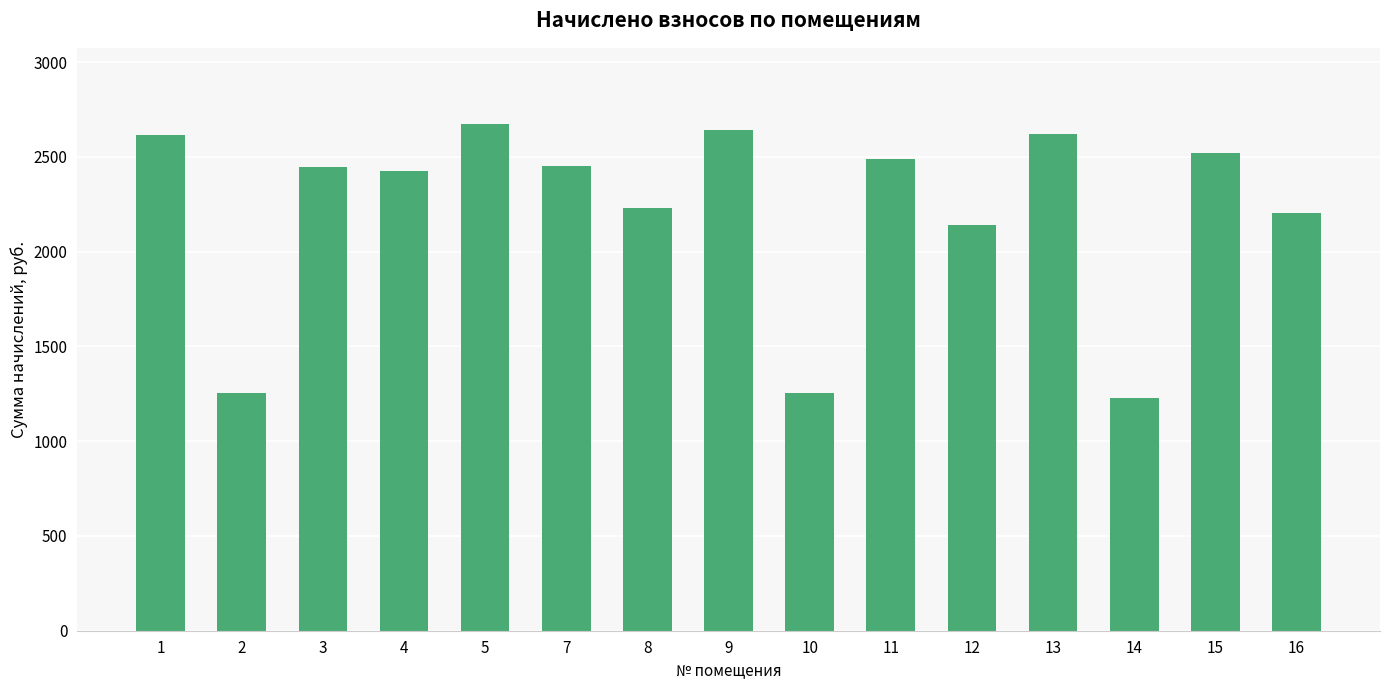

Between 15 and 4, which is larger?

15